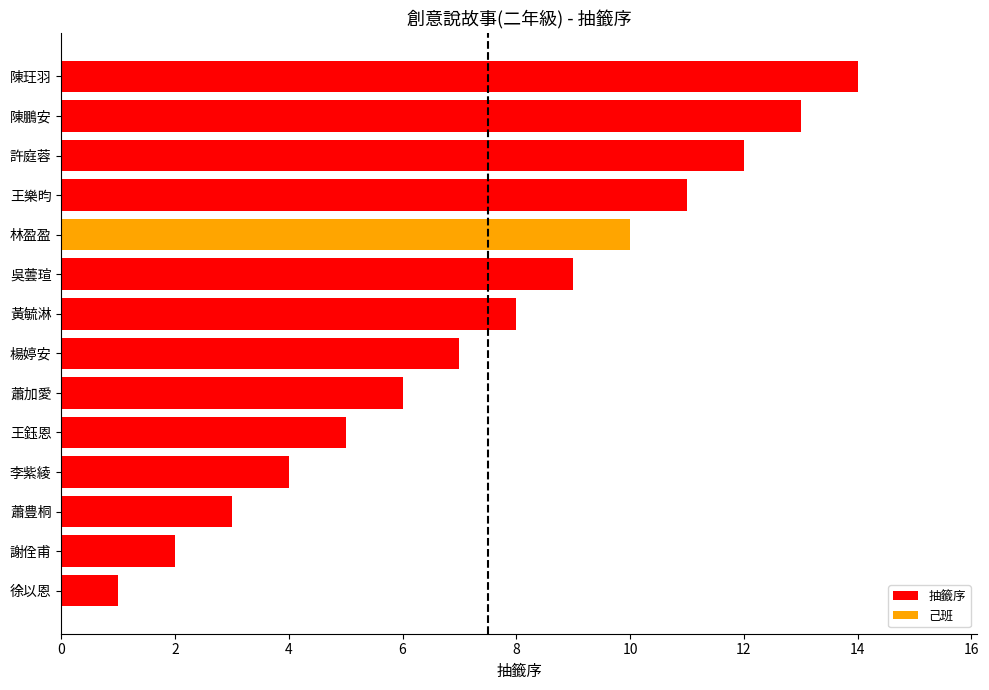

What is the approximate value at 楊婷安?

7